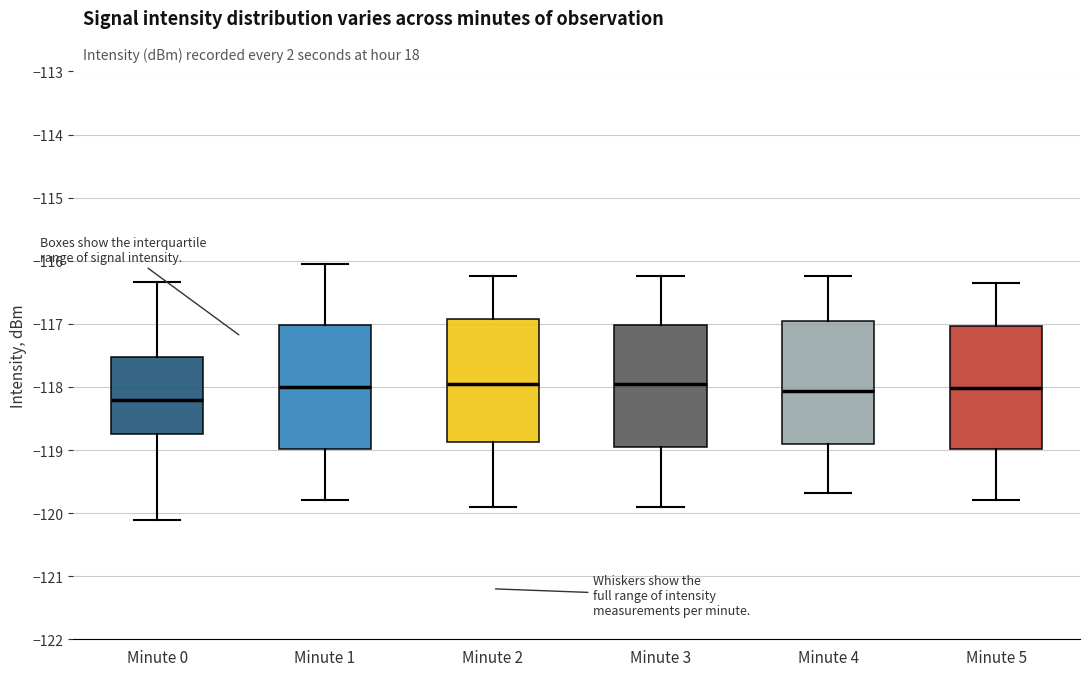

Reading left to right, read every box against the y-axis: the position of its median line, the range the box covers, and the ends of its whiskers. The values are not printed on the chart, so give them approximately, as read against the axis.

Minute 0: median -118.2, box -118.7 to -117.5, whiskers -120.1 to -116.3
Minute 1: median -118.0, box -119.0 to -117.0, whiskers -119.8 to -116.1
Minute 2: median -118.0, box -118.9 to -116.9, whiskers -119.9 to -116.2
Minute 3: median -118.0, box -119.0 to -117.0, whiskers -119.9 to -116.2
Minute 4: median -118.1, box -118.9 to -117.0, whiskers -119.7 to -116.2
Minute 5: median -118.0, box -119.0 to -117.0, whiskers -119.8 to -116.3